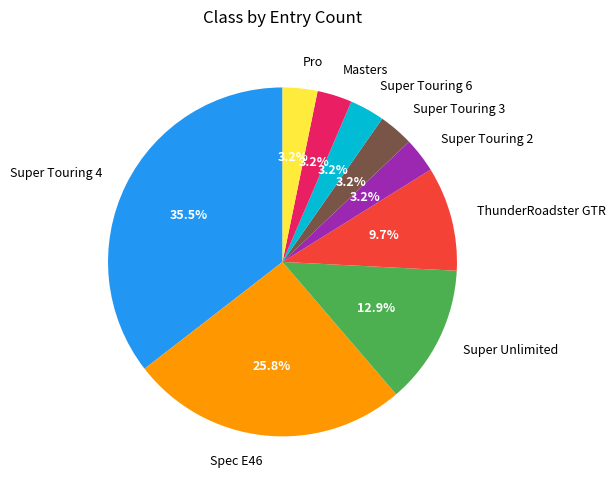

Does Super Touring 4 represent more than half of the total?

No